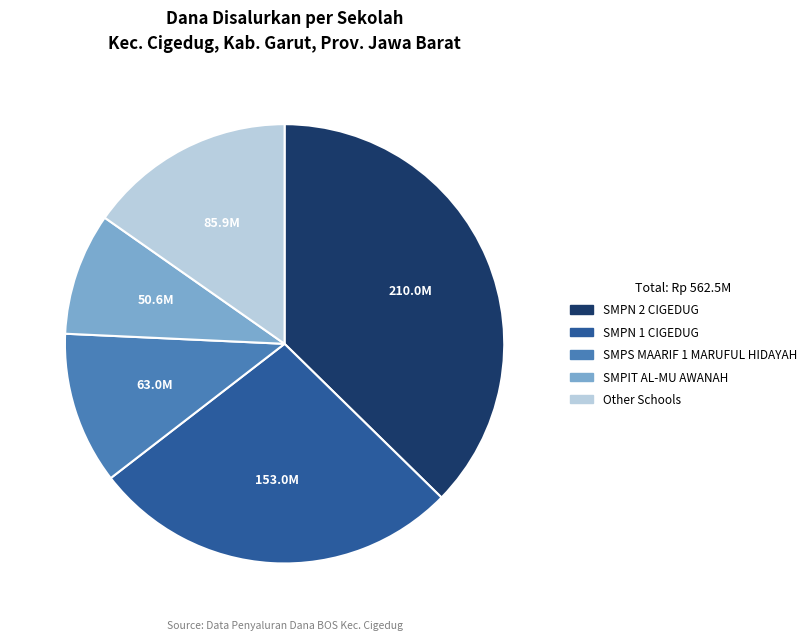

Is there a majority slice in this chart?

No